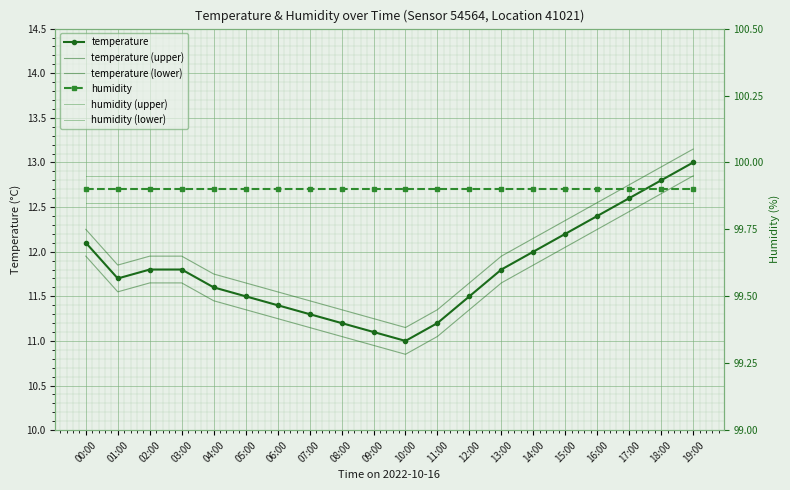

List the series in order of their peak value, highest first.

humidity (upper), humidity, humidity (lower), temperature (upper), temperature, temperature (lower)